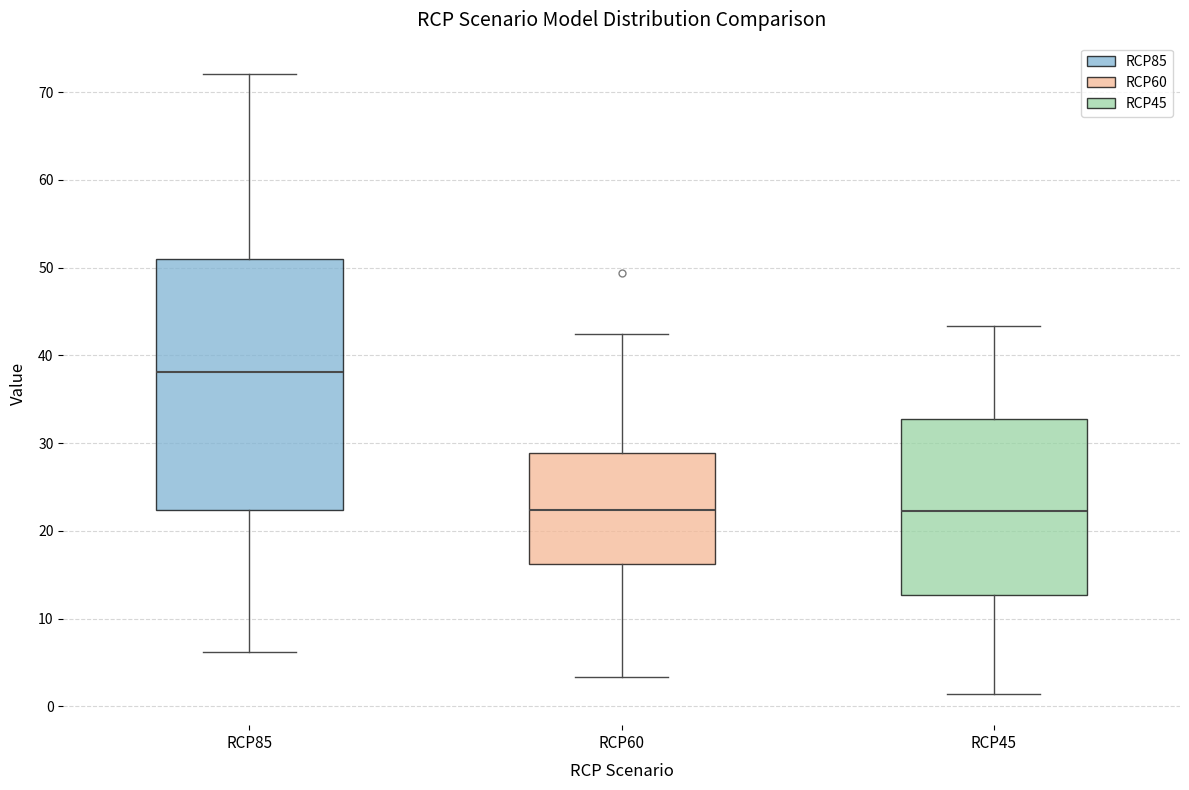

Reading left to right, read every box against the y-axis: the position of its median line, the range the box covers, and the ends of its whiskers. The values are not printed on the chart, so give them approximately, as read against the axis.

RCP85: median 38, box 22 to 51, whiskers 6 to 72
RCP60: median 22, box 16 to 29, whiskers 3 to 42
RCP45: median 22, box 13 to 33, whiskers 1 to 43